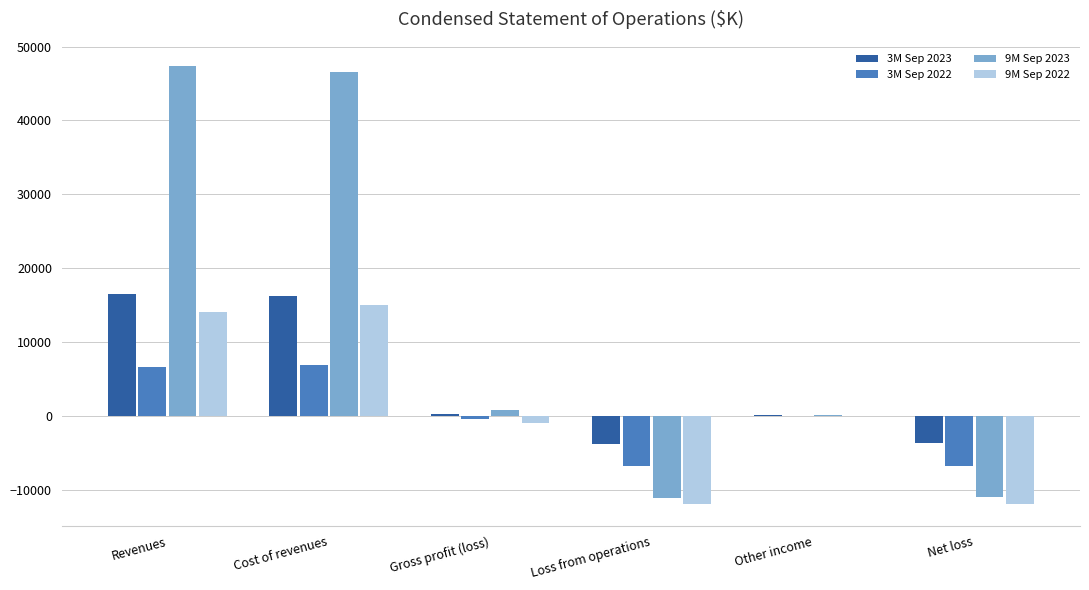

Between Revenues and Loss from operations, which series saw the biggest shift?

9M Sep 2023